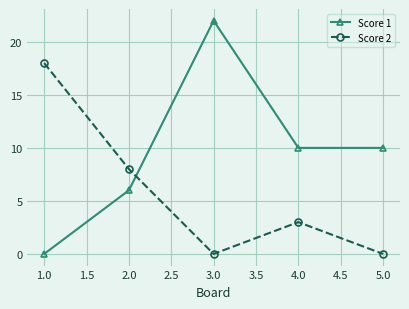

After their last crossing, which series has the higher values: Score 1 or Score 2?

Score 1